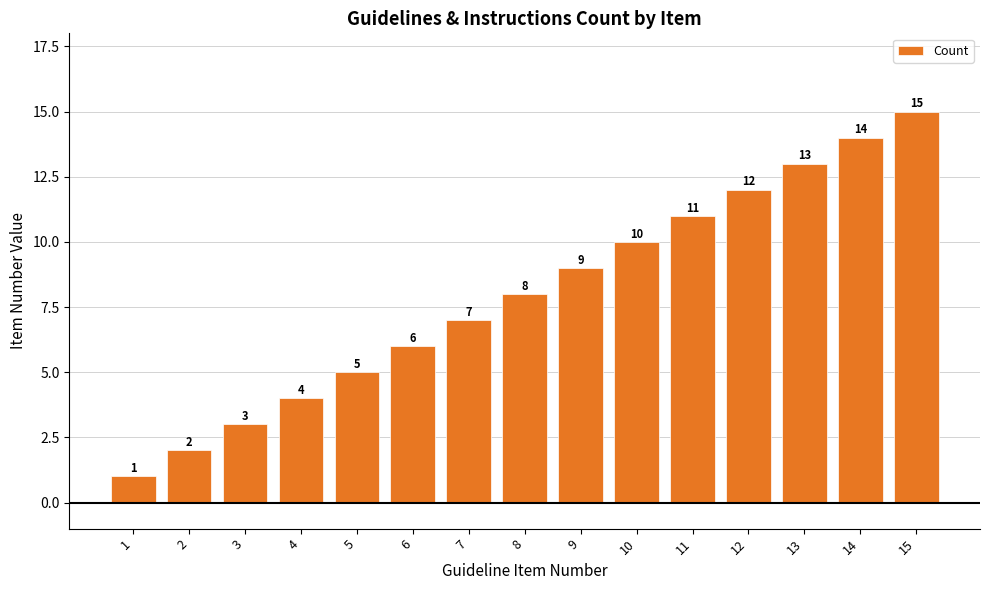

What is the difference between the maximum and second lowest values?

13